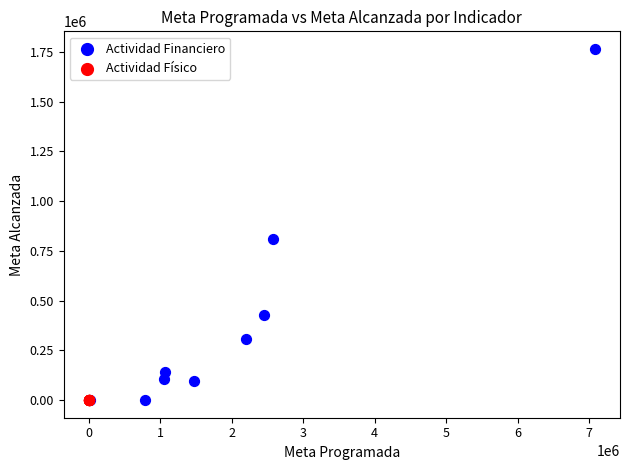

What are all the series names shown in the legend?

Actividad Financiero, Actividad Físico